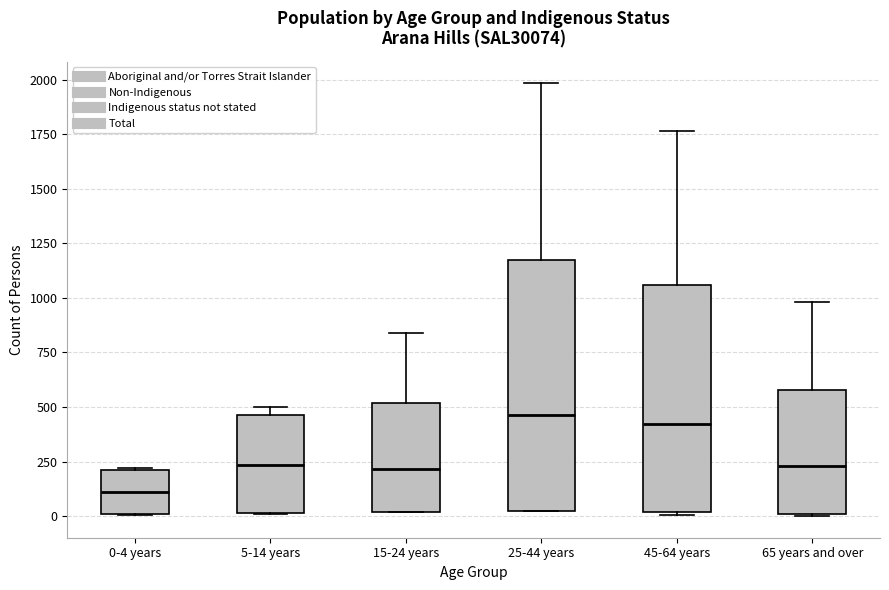

Reading left to right, read every box against the y-axis: the position of its median line, the range the box covers, and the ends of its whiskers. The values are not printed on the chart, so give them approximately, as read against the axis.

0-4 years: median 100, box 0 to 200, whiskers 0 to 200
5-14 years: median 250, box 0 to 450, whiskers 0 to 500
15-24 years: median 200, box 0 to 500, whiskers 0 to 850
25-44 years: median 450, box 0 to 1150, whiskers 0 to 2000
45-64 years: median 400, box 0 to 1050, whiskers 0 to 1750
65 years and over: median 250, box 0 to 600, whiskers 0 to 1000